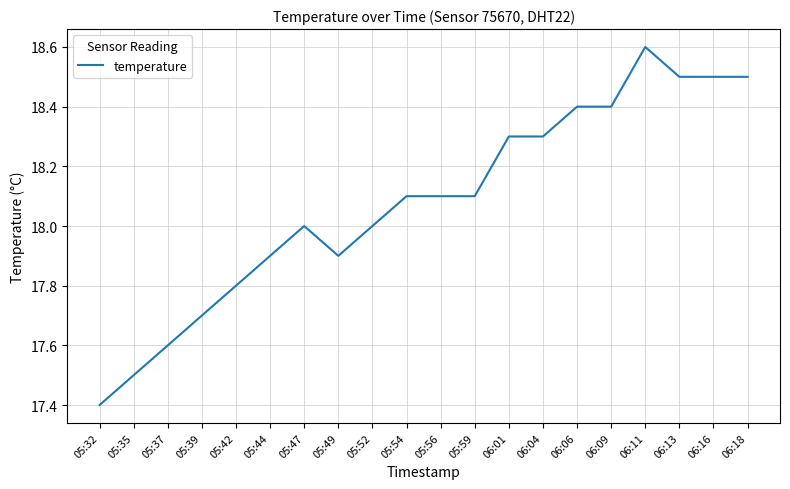

Read the value at 05:59.

18.1